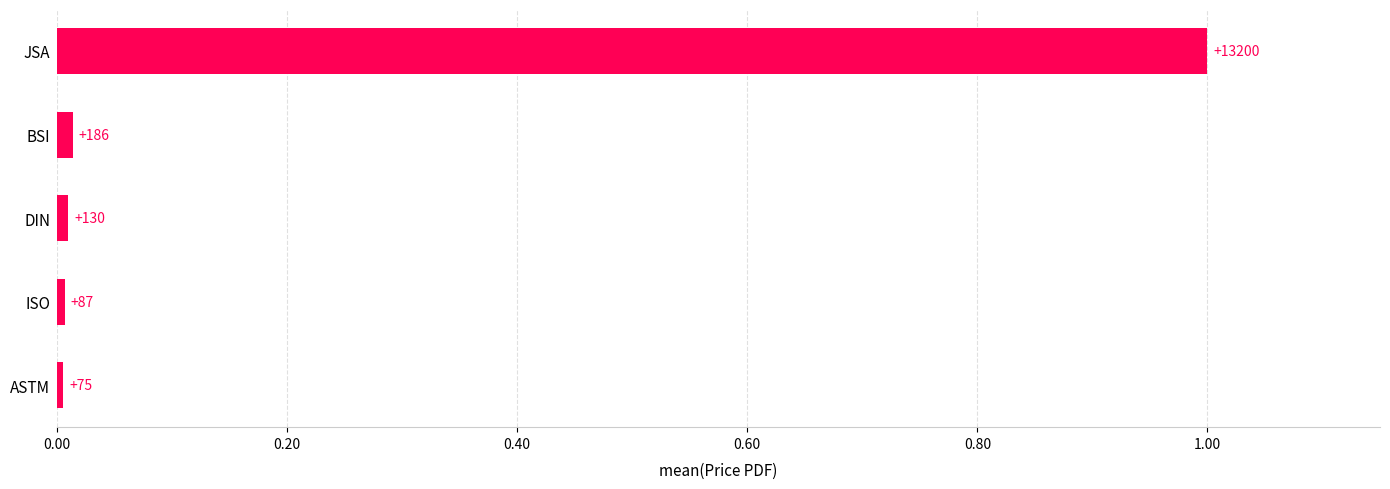

How many bars are there in total?

5